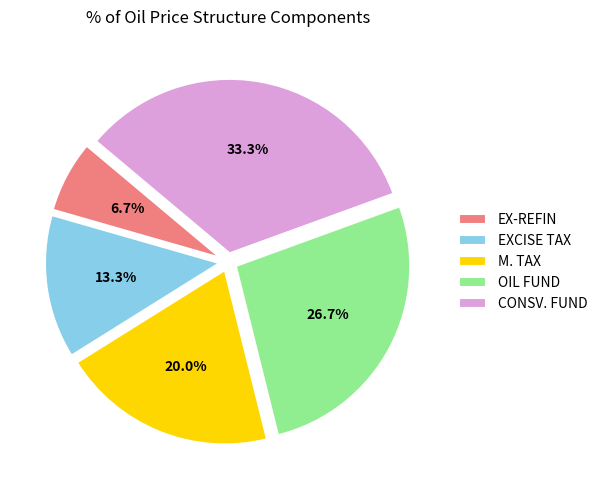

Which category has the biggest portion of the pie?

CONSV. FUND